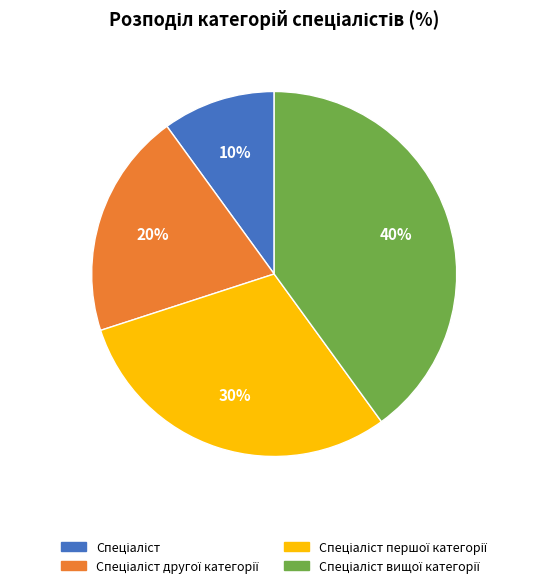

How many segments does this pie chart have?

4